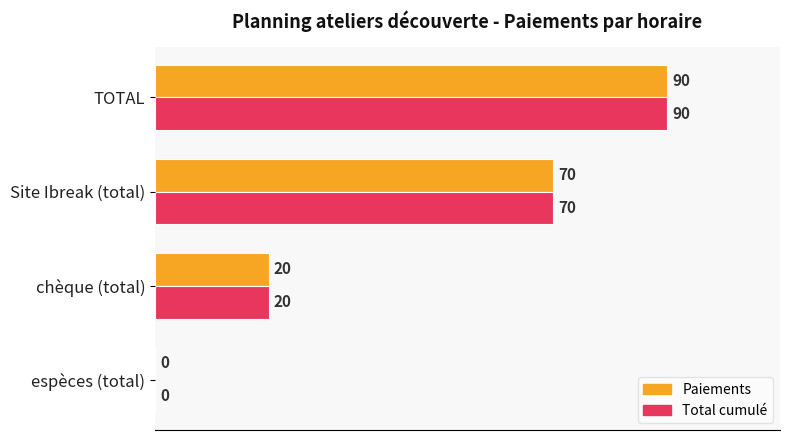

What is the total value across all series at TOTAL?

180